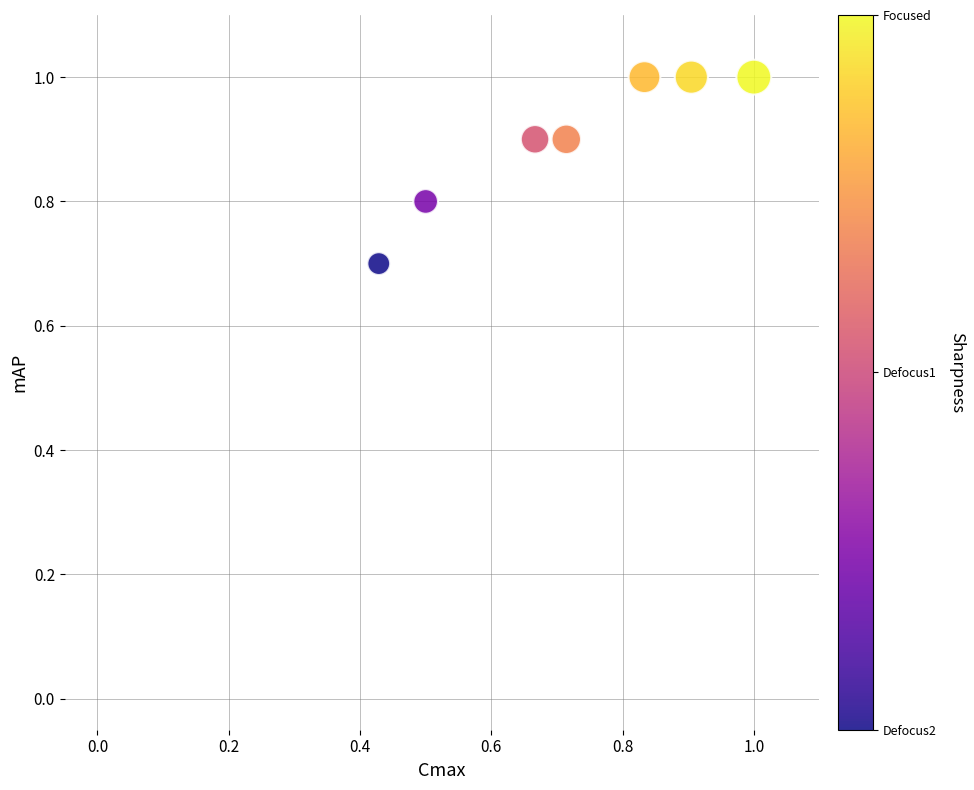

What Y value in the scatter plot is closest to 0?

0.7